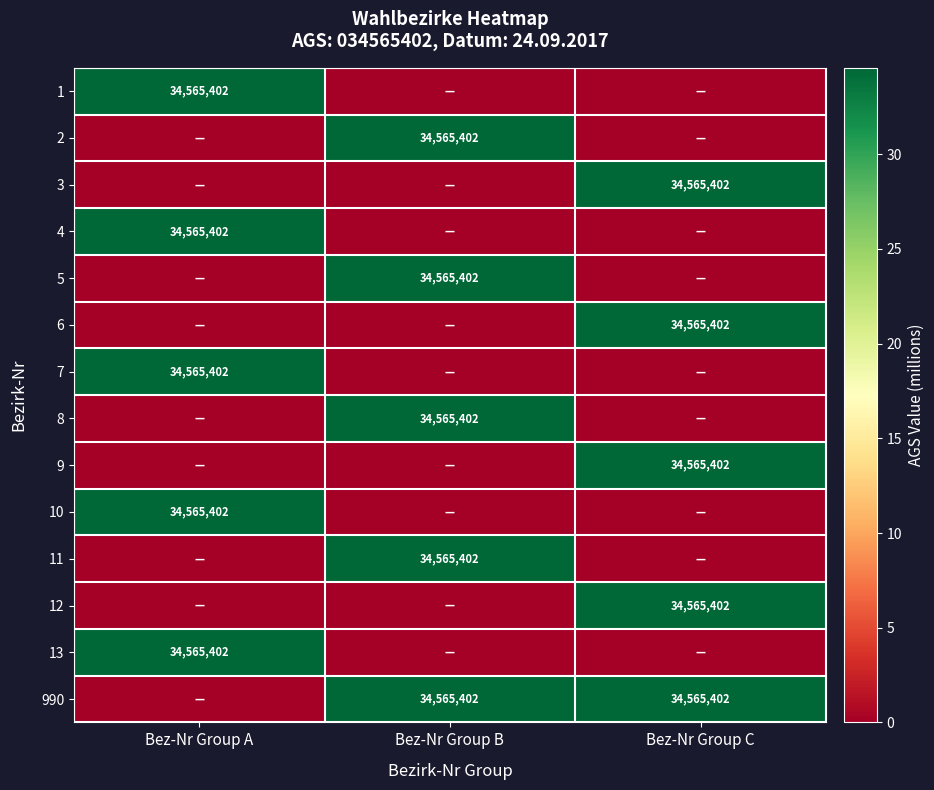

Is it true that 13 equals 61703651 at Bez-Nr Group A?

False